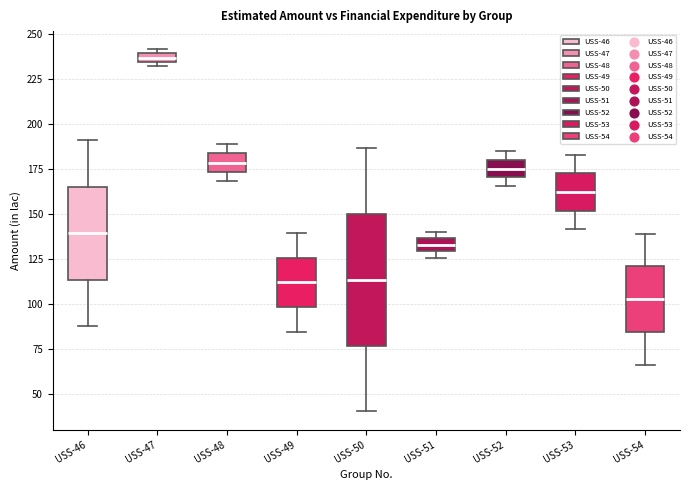

Where is the lower edge of the box for USS-50 on the y-axis? The values are not printed on the chart, so give them approximately, as read against the axis.

75